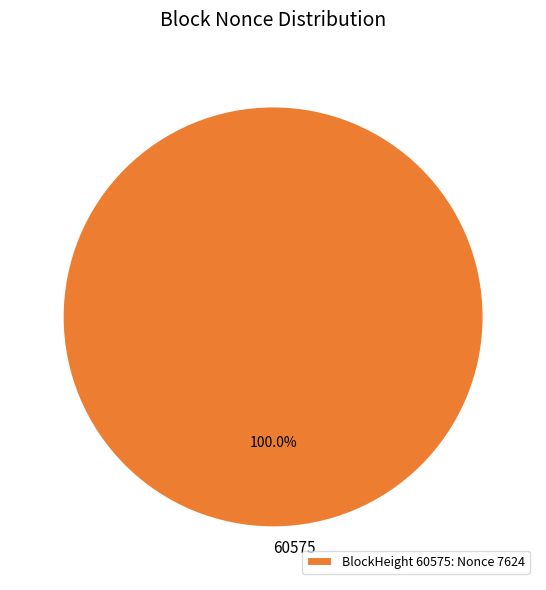

Does any single category account for the majority?

Yes